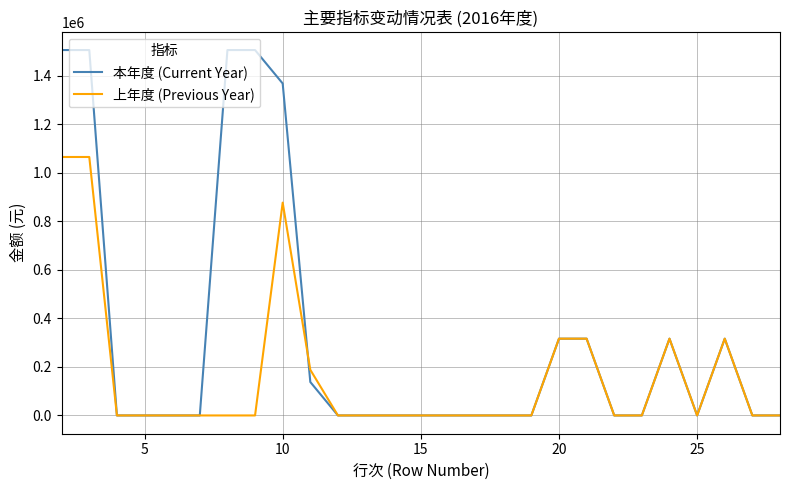

Which series has the widest spread of values?

本年度 (Current Year)